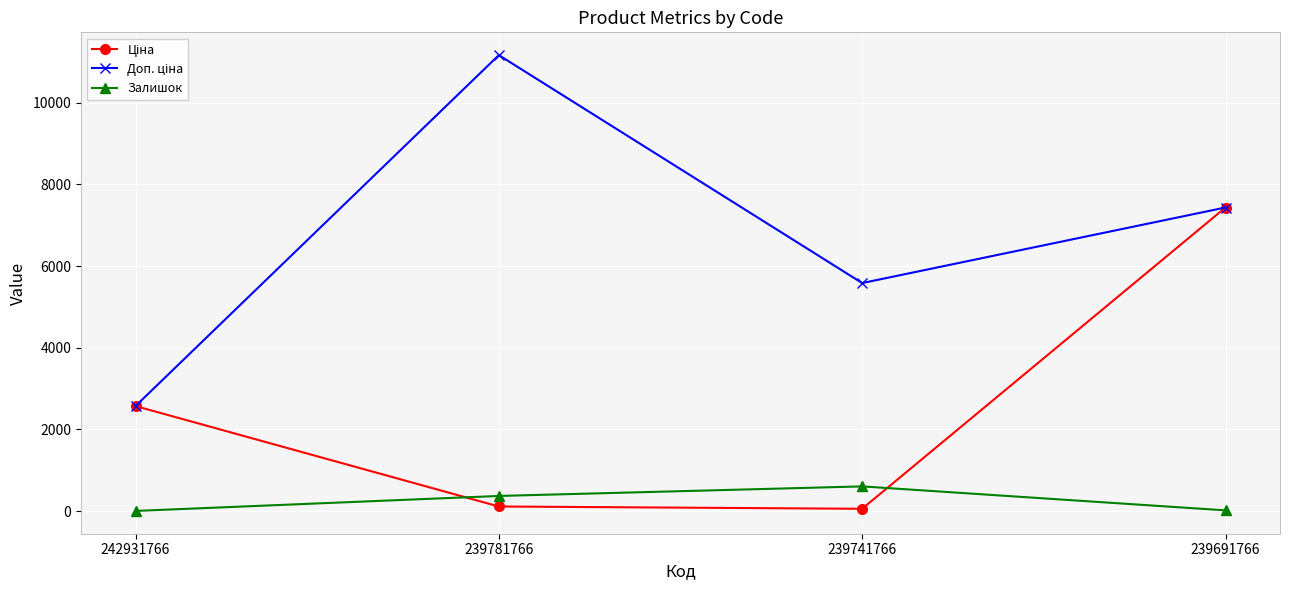

What is the difference between the highest and lowest values at 239691766?

7419.2